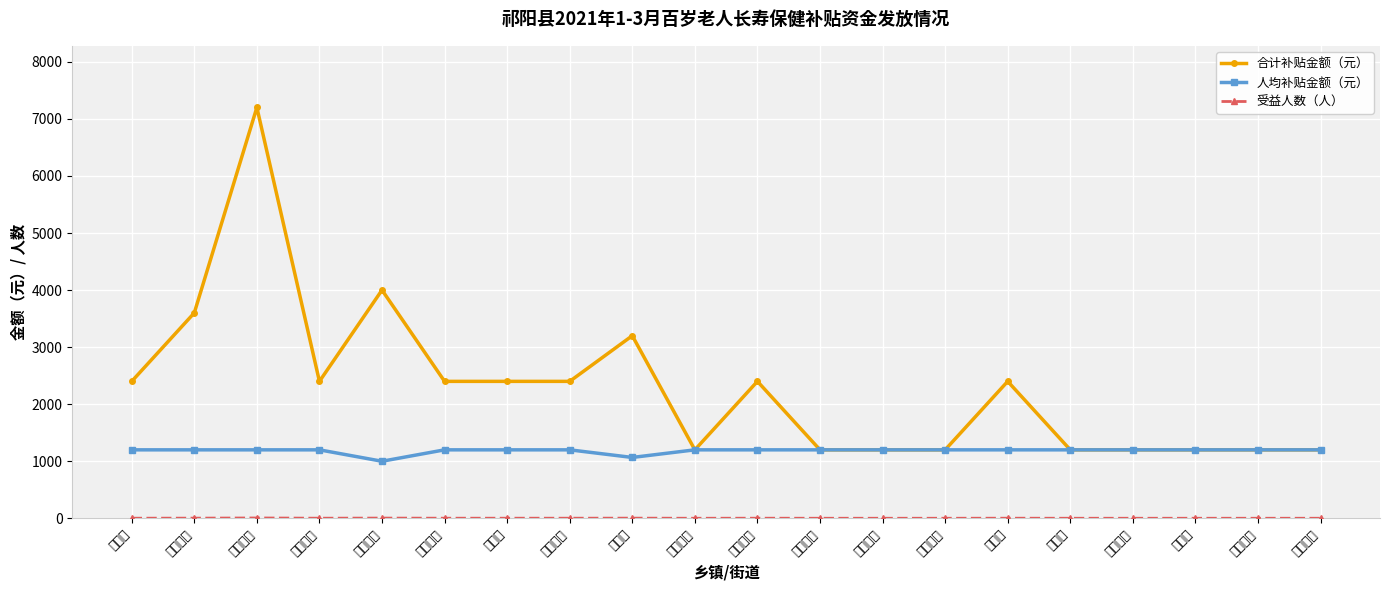

At how many categories does at least one series exceed 4737?

1